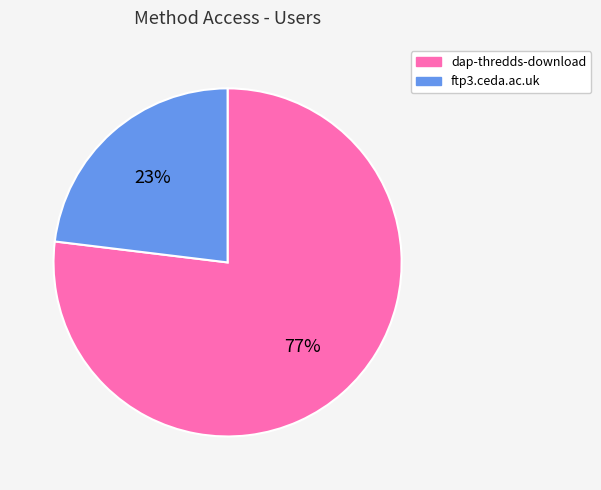

Which slice is the largest?

dap-thredds-download